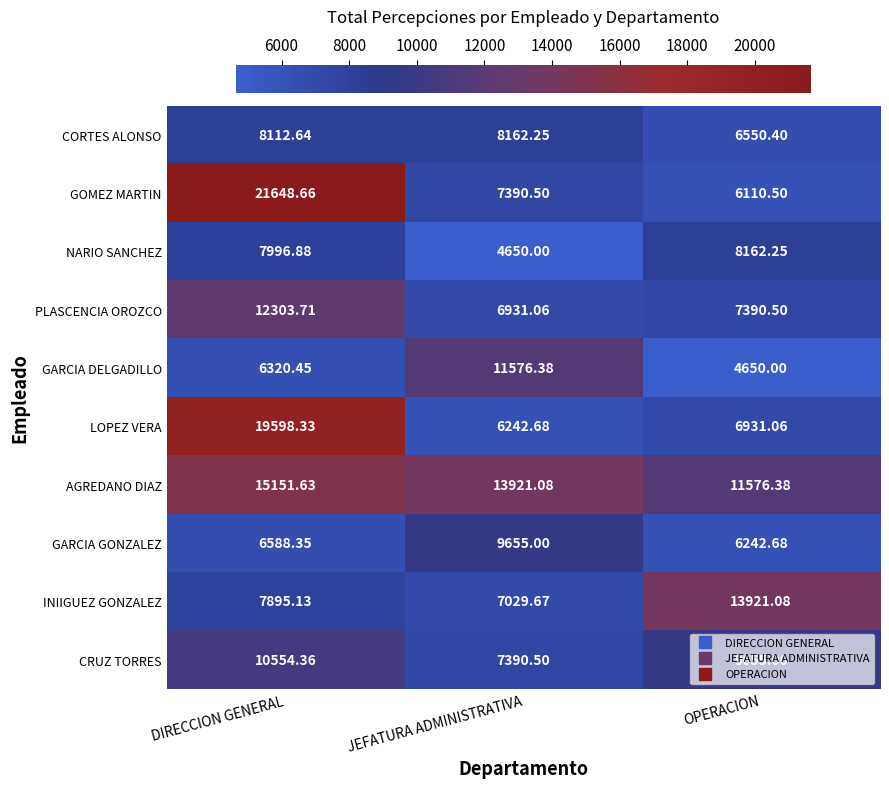

Which series has the largest total across all categories?

AGREDANO DIAZ